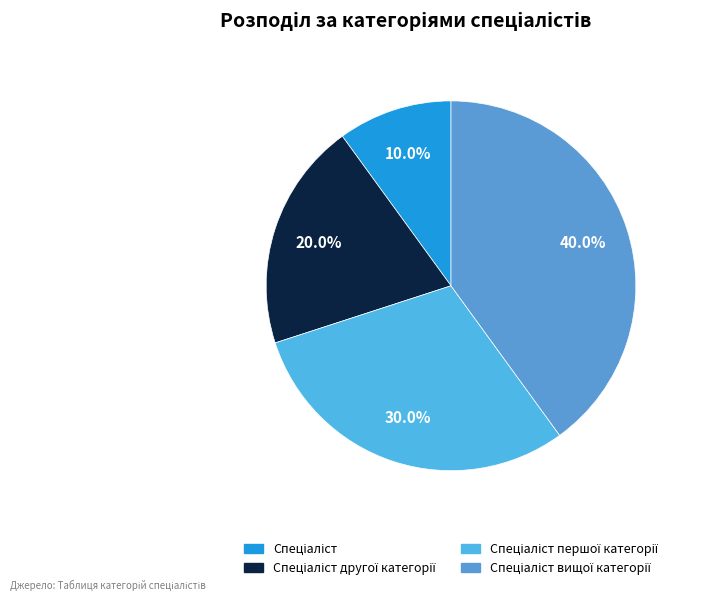

Count the number of slices in the pie.

4